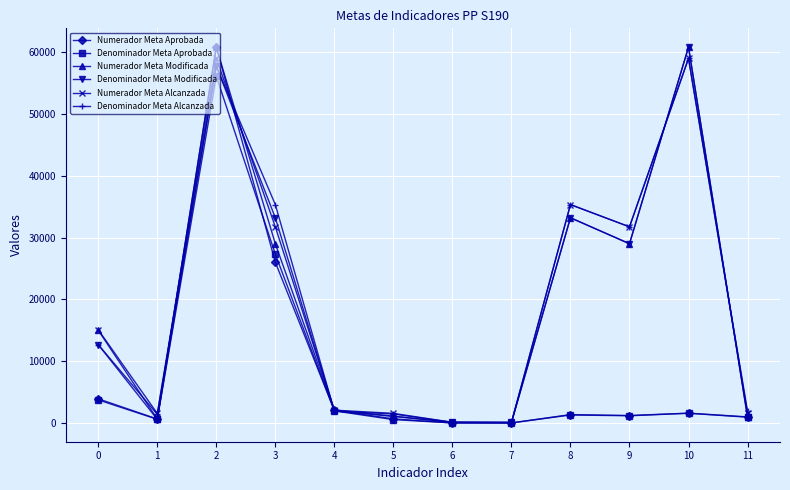

Where is the first local maximum for Numerador Meta Aprobada?

2